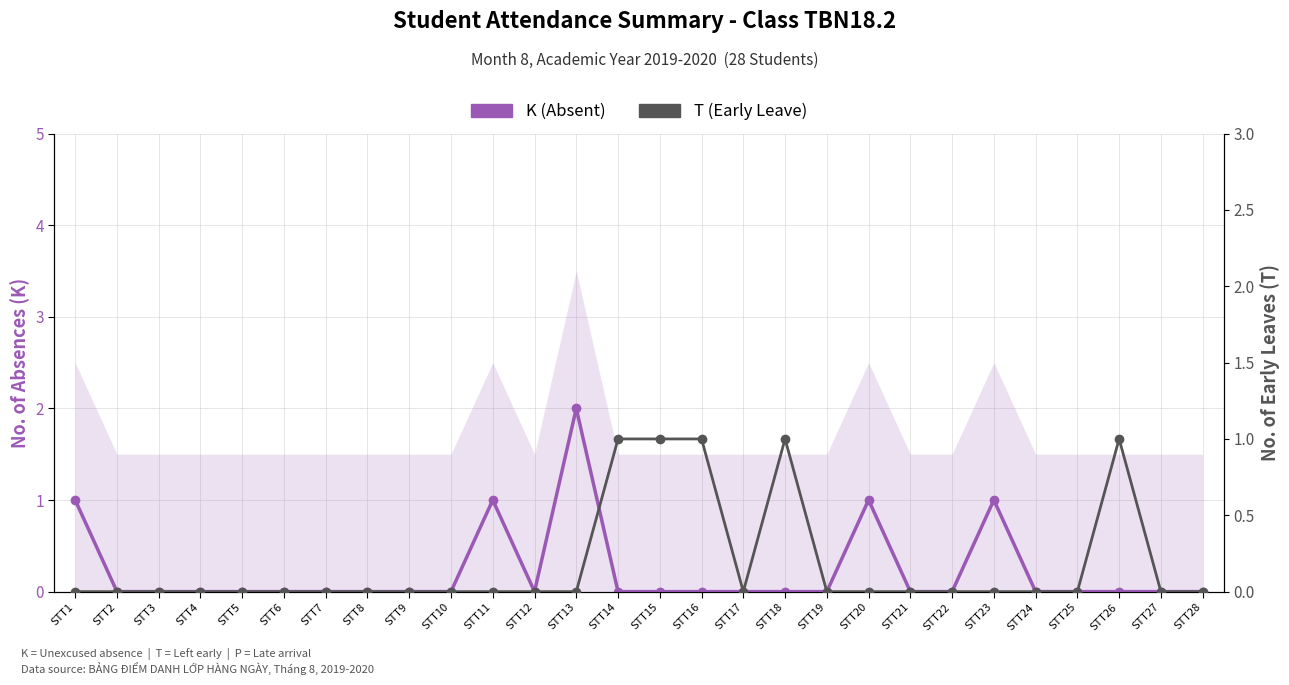

At which category does T (Early) reach its first local valley?

STT17